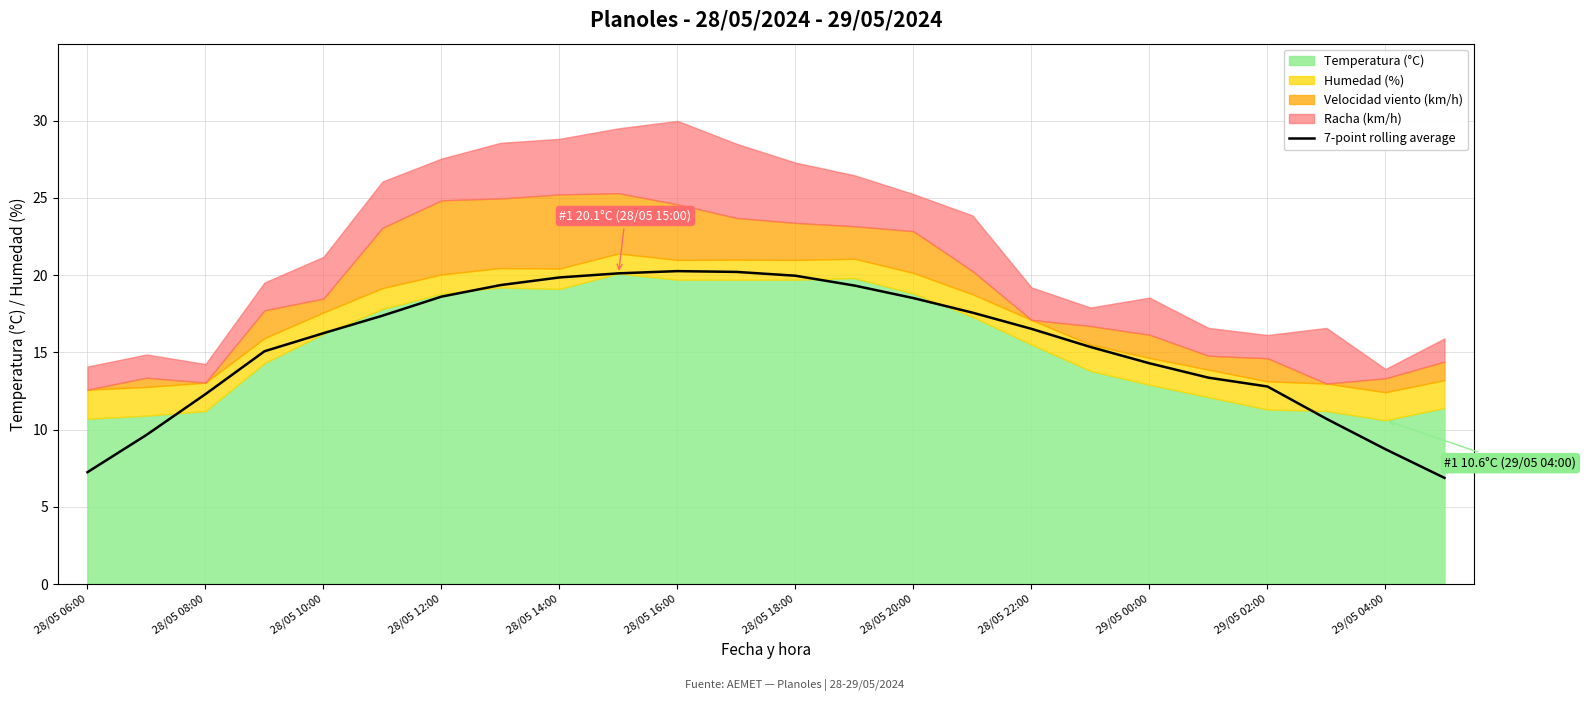

True or false: there are more than 2 points higher than both neighbors.

False